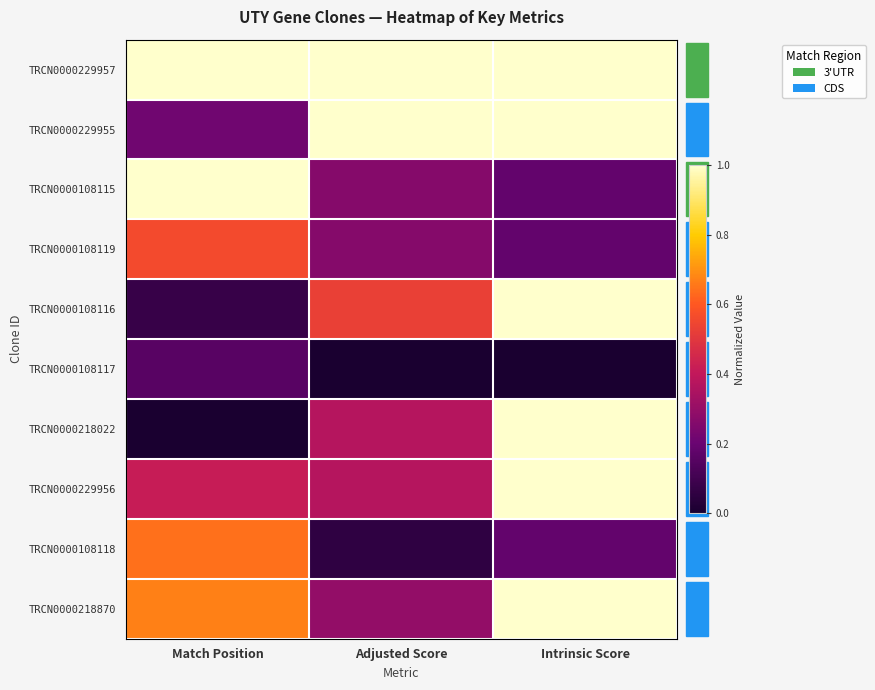

Which series changed the most between Match Position and Adjusted Score?

TRCN0000229955